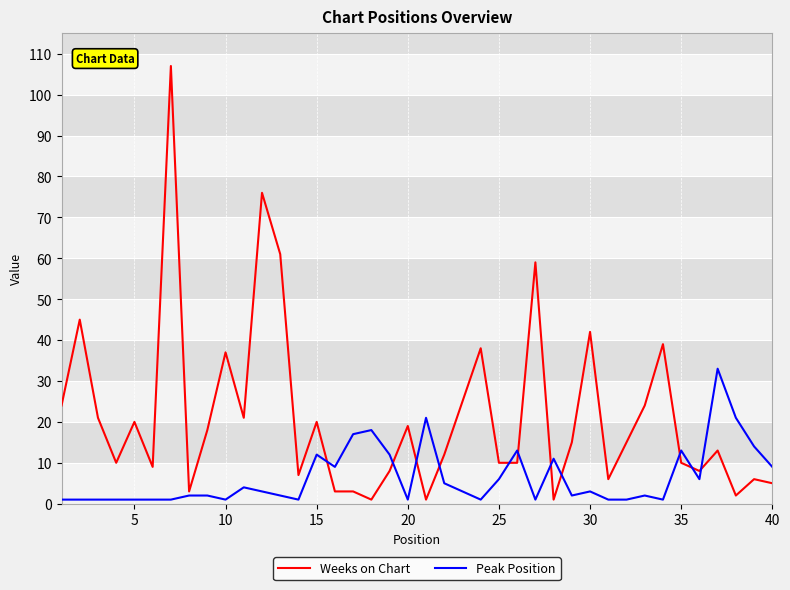

What is the sum of all Weeks on Chart values?

854